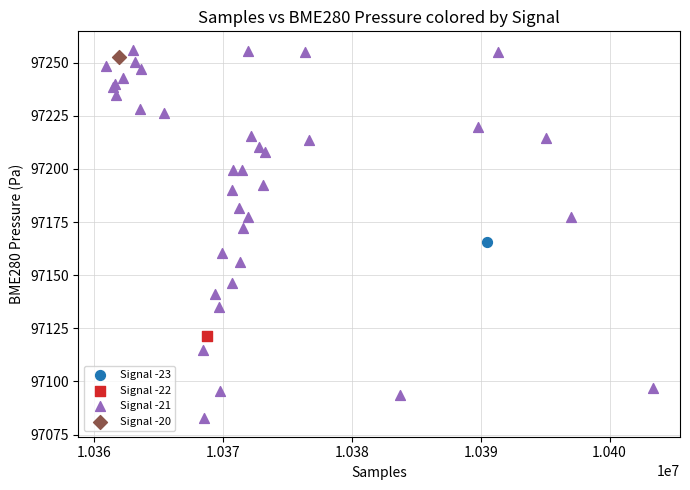

What are all the series names shown in the legend?

Signal -23, Signal -22, Signal -21, Signal -20